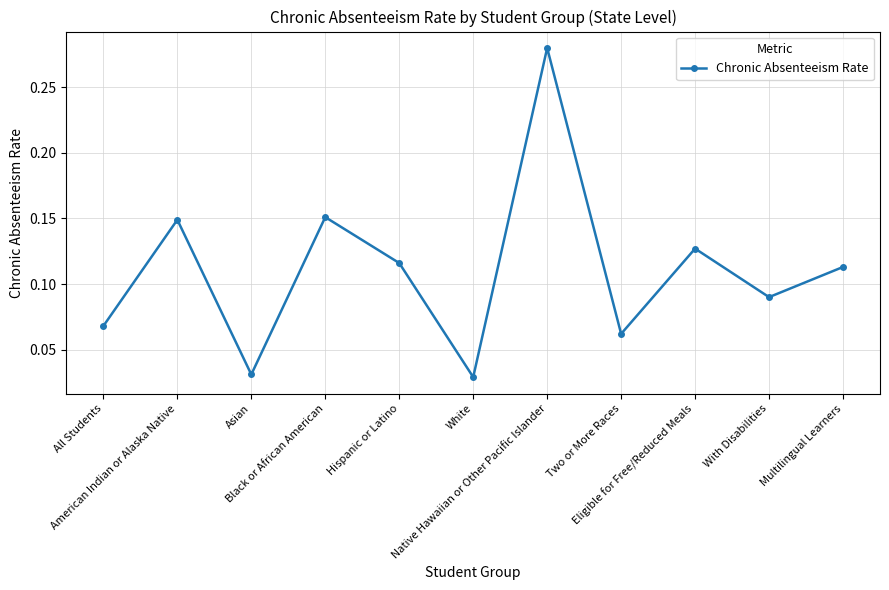

Count the values in the range 0 to 1.

11